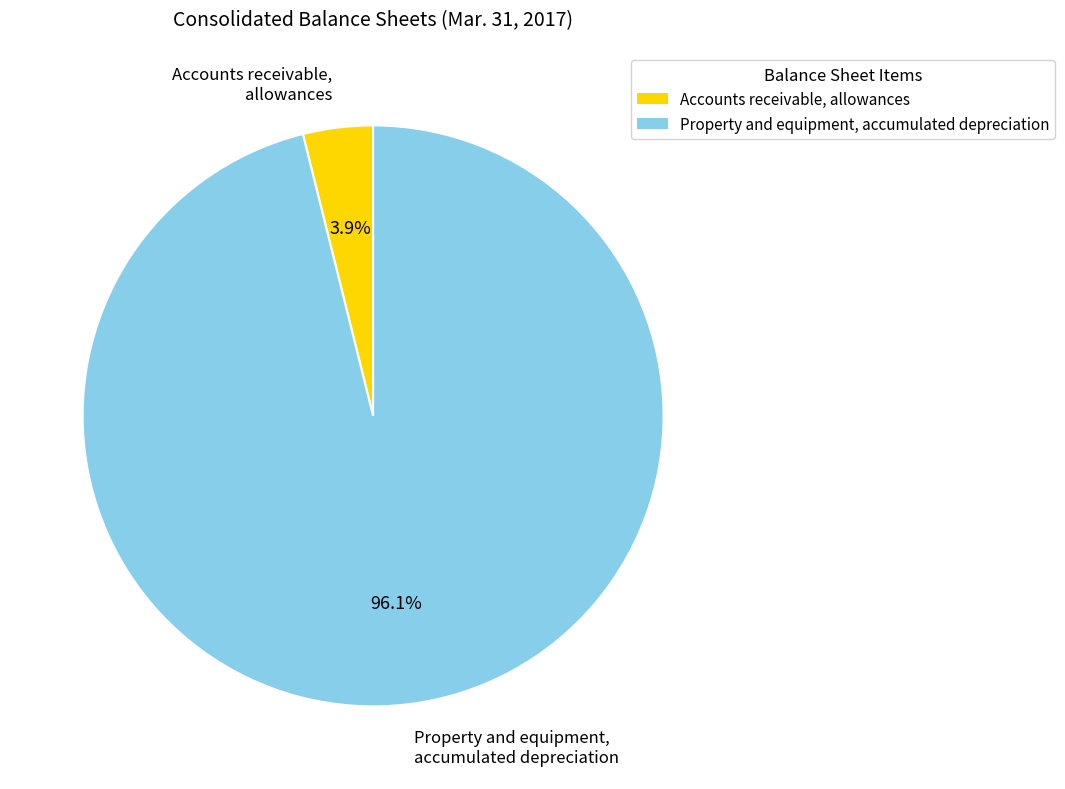

Which slice is the smallest?

Accounts receivable, allowances